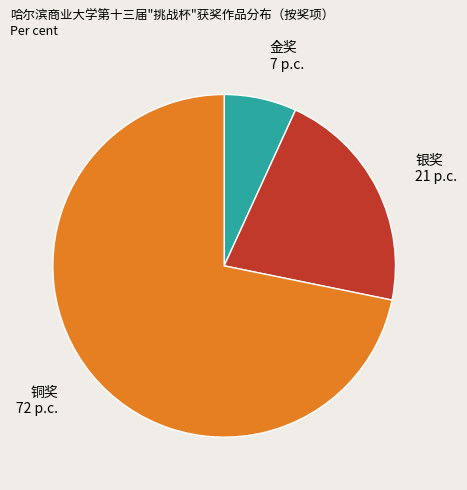

Is the sum of 金奖 and 铜奖 greater than half?

Yes